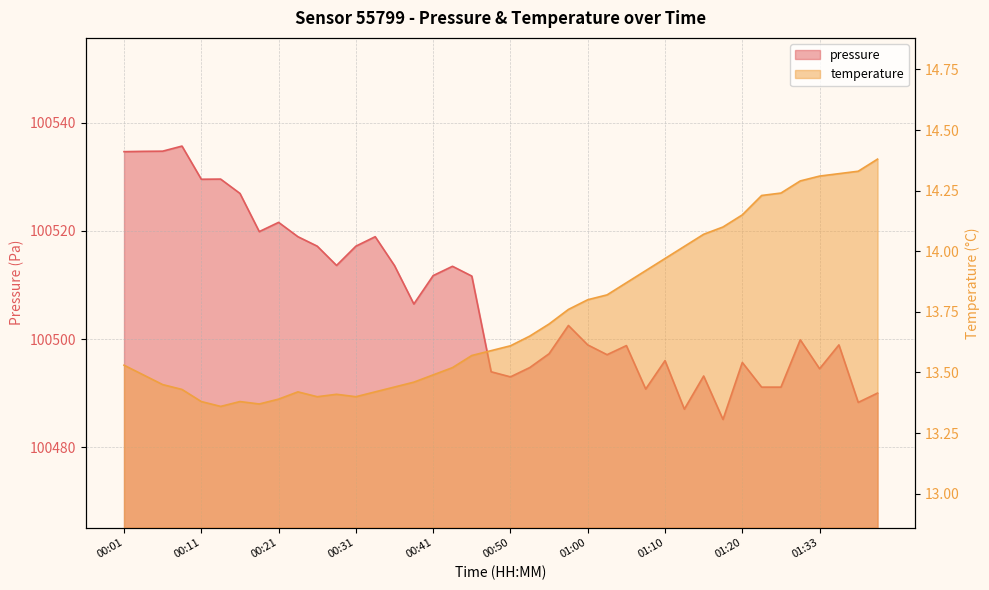

Which series has the largest total across all categories?

pressure